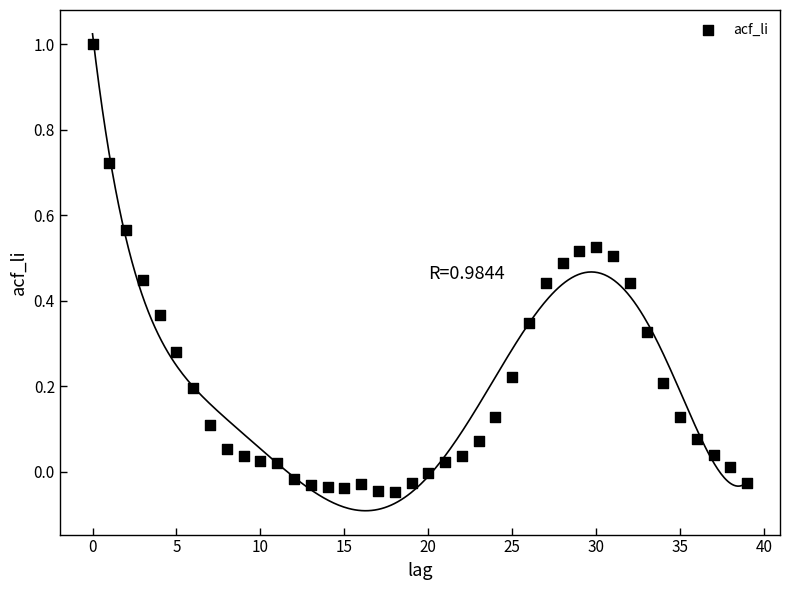

What is the range of Y values (max minus min)?

1.0